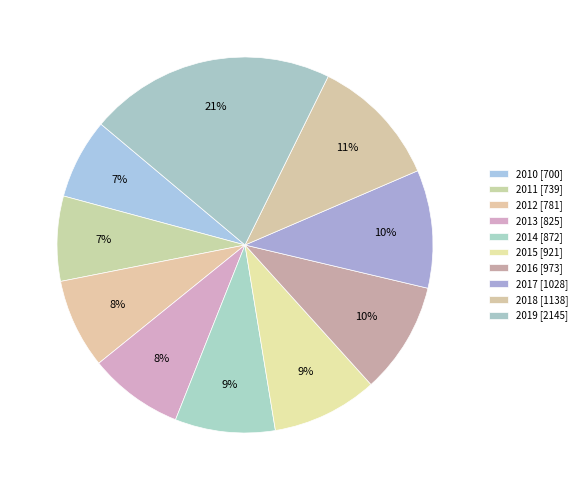

Count the number of slices in the pie.

10